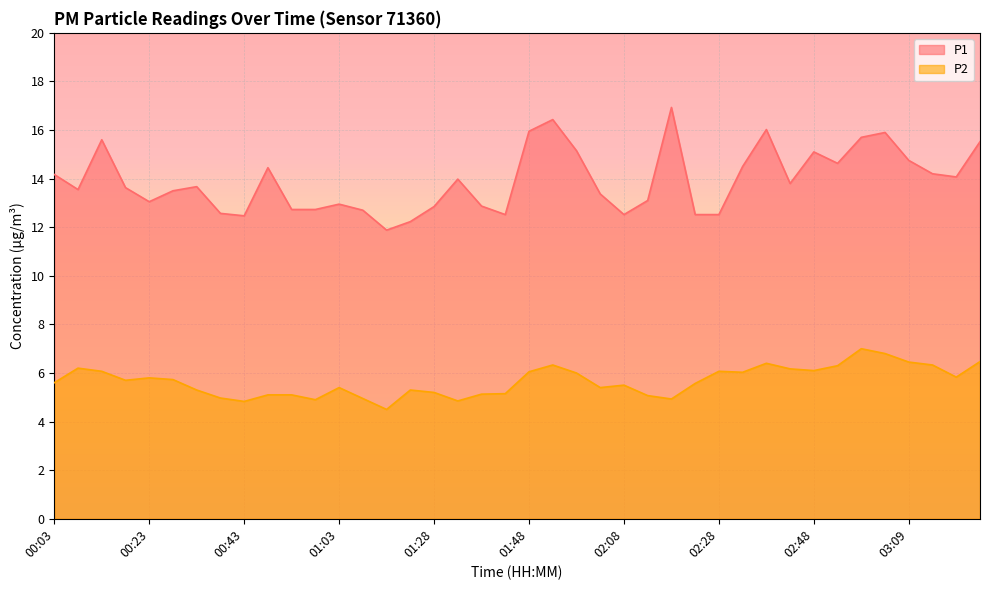

What is the average value of the P1 series?

13.9